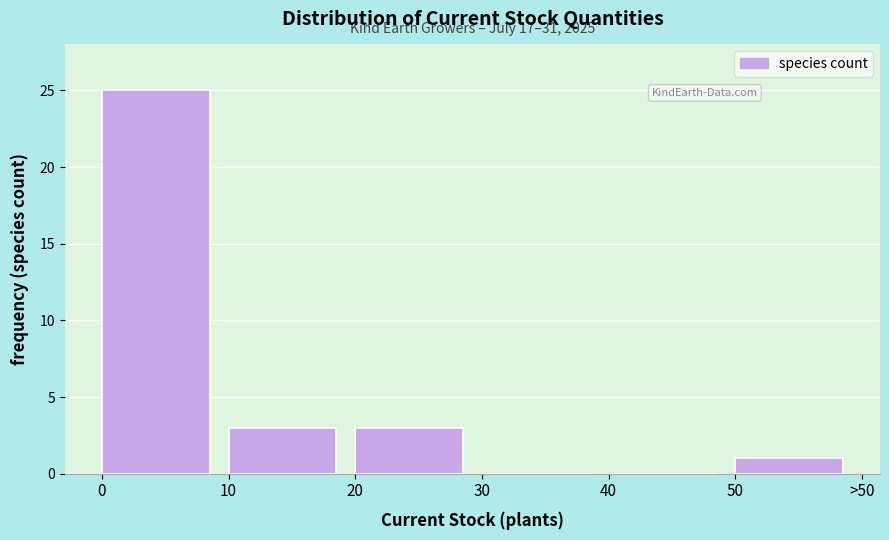

Reading right to left, list all the values displayed in this chart.

50=1	40=0	30=0	20=3	10=3	0=25